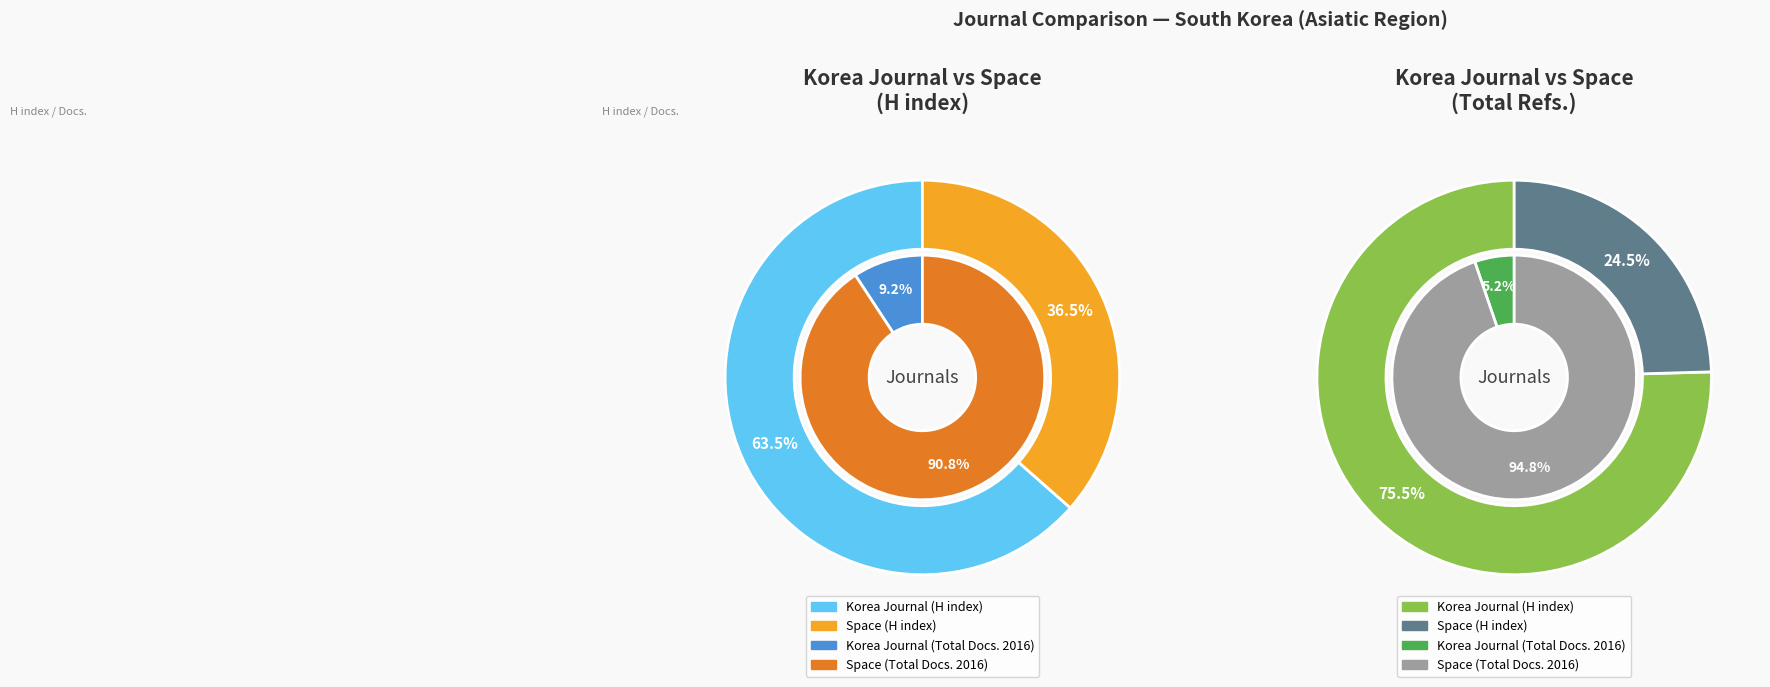

To the nearest percent, what portion does Space represent?

91%